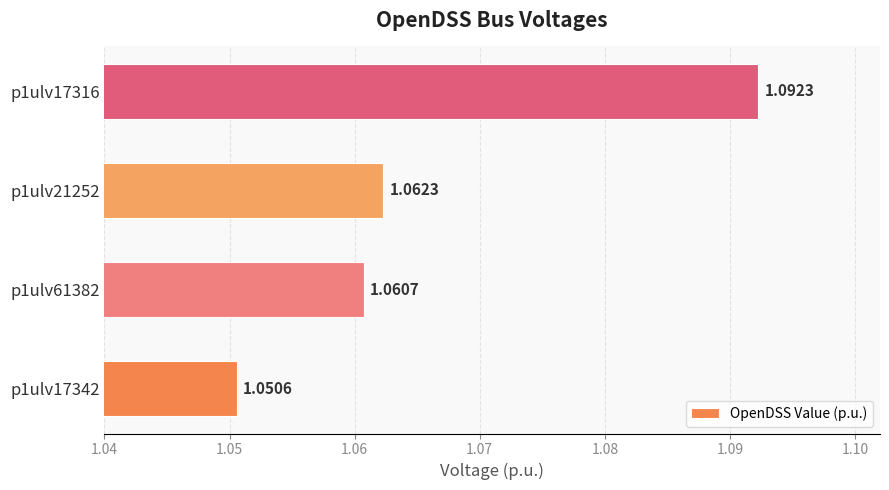

At which category does the chart reach its peak across all series?

p1ulv17316